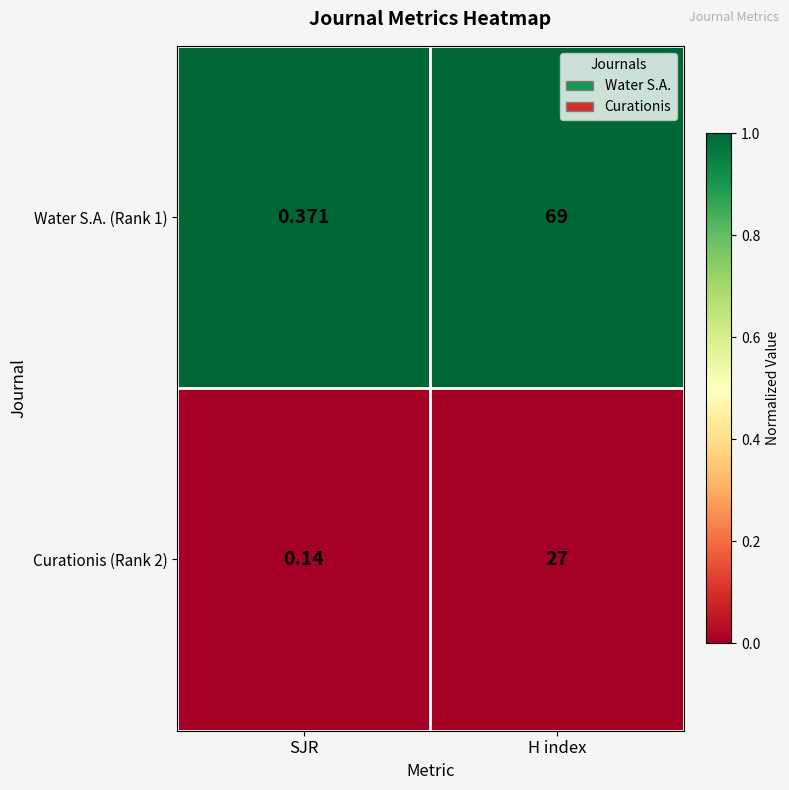

List the labels in order of Water S.A. (Rank 1) value, smallest first.

SJR, H index